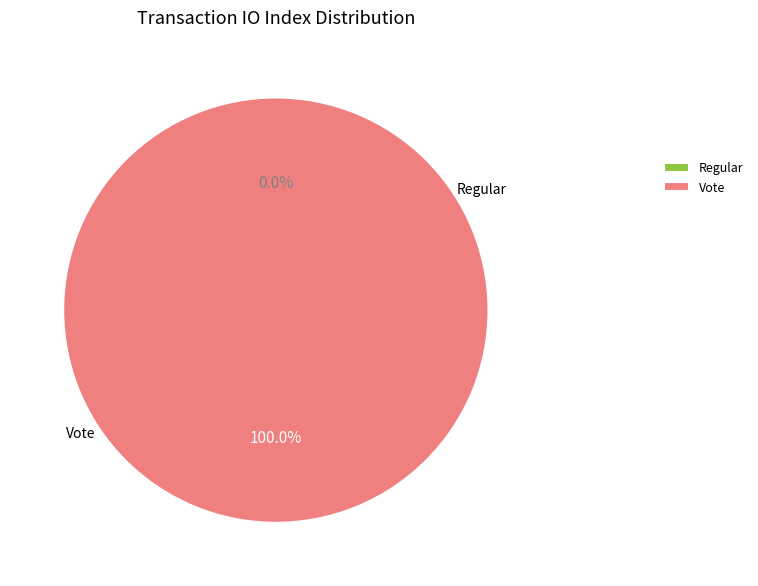

What is the smallest slice in the pie chart?

Regular